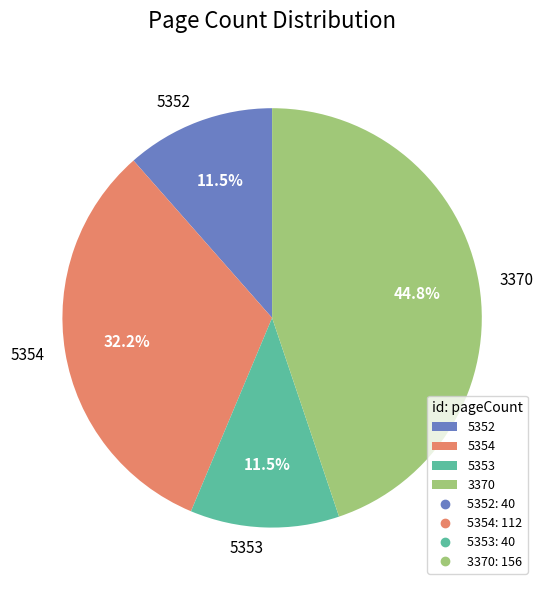

Does 5352 account for over 50% of the chart?

No